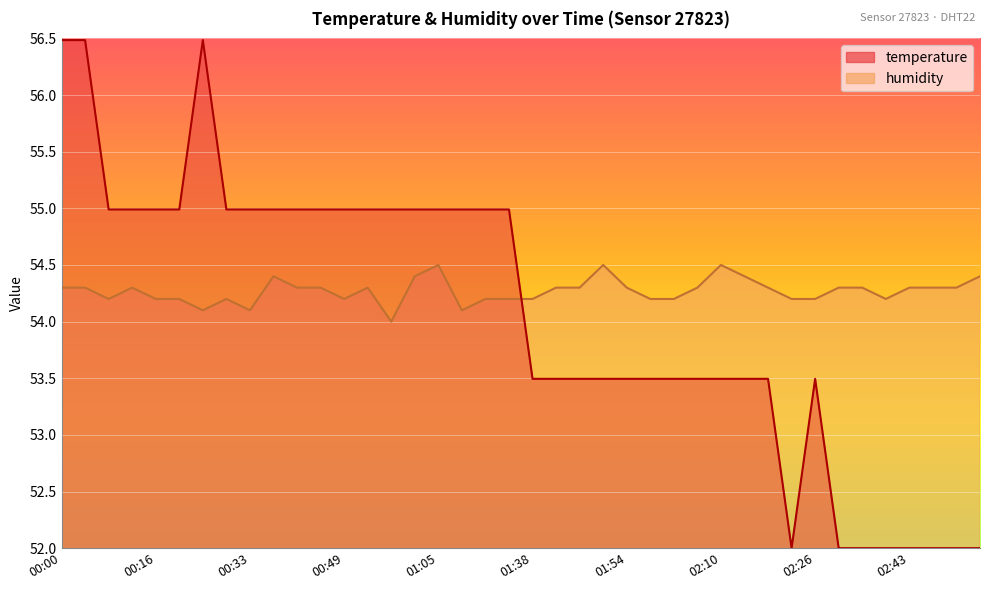

True or false: humidity has a value of 27.7 at 02:30.

False